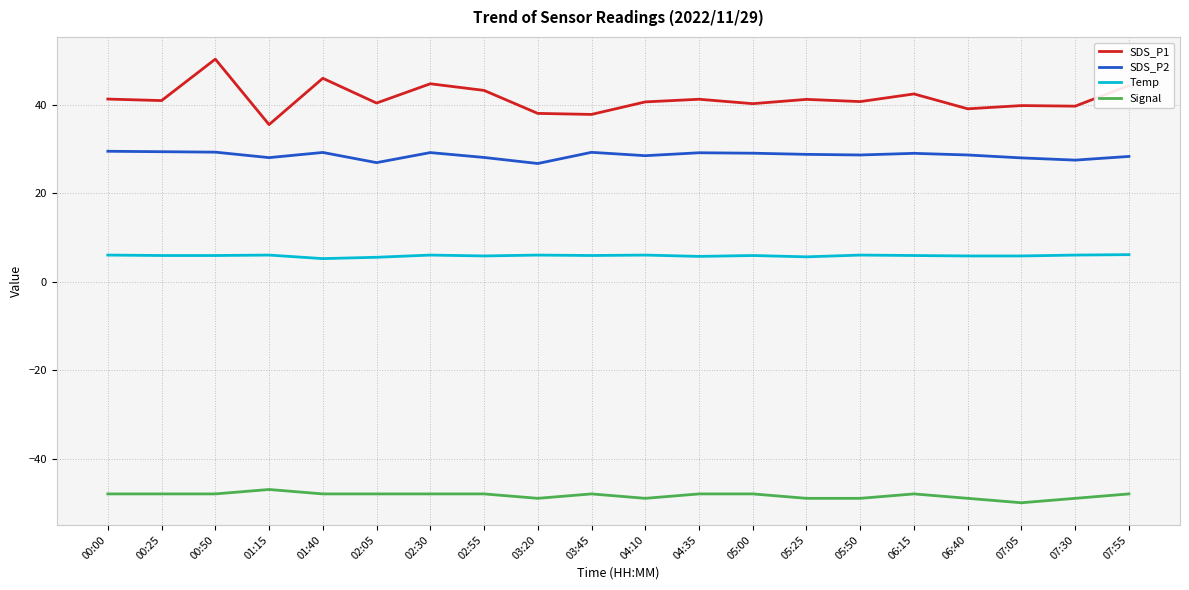

True or false: SDS_P2 has more than 0 interior local peaks.

True